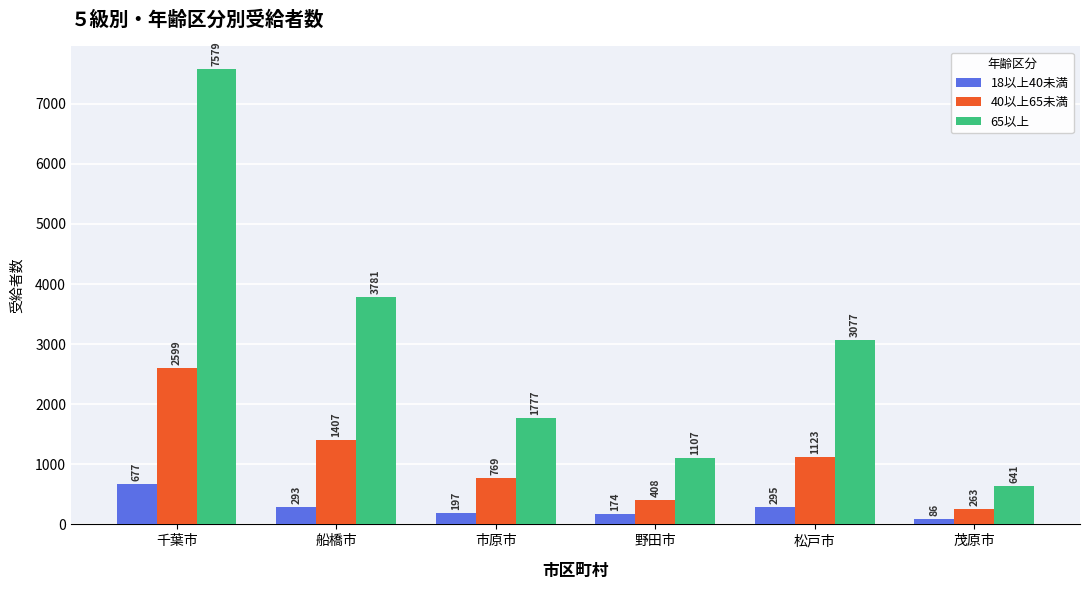

How many bars are there in each group?

3